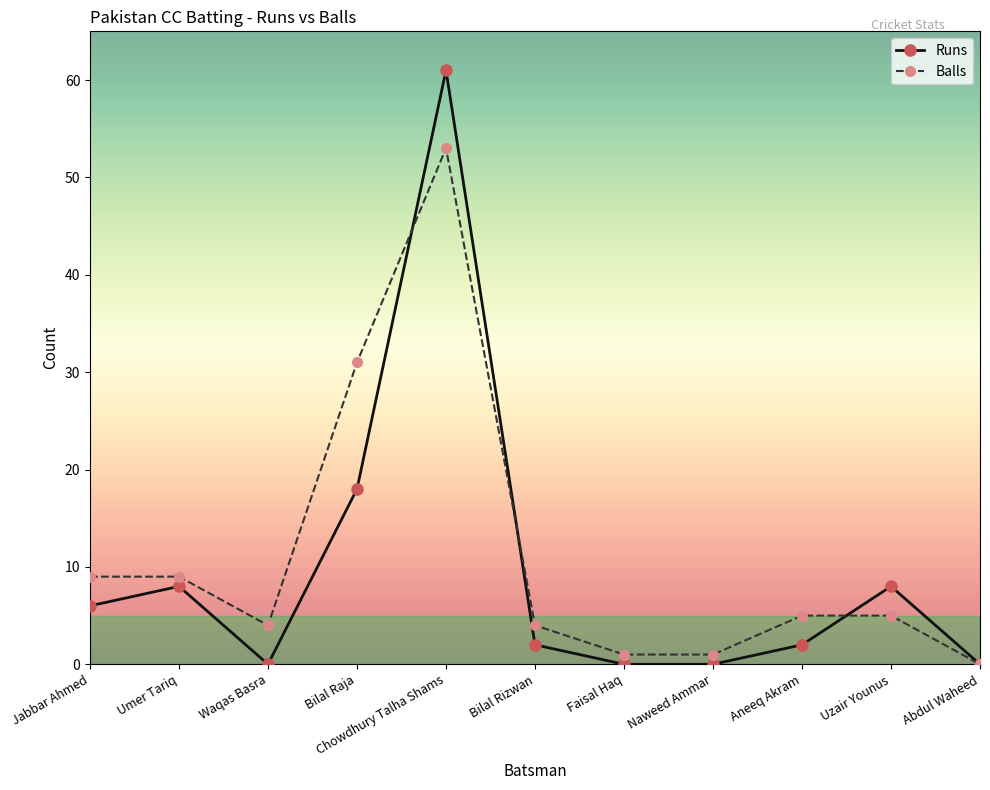

Which series has the largest range (max minus min)?

Runs